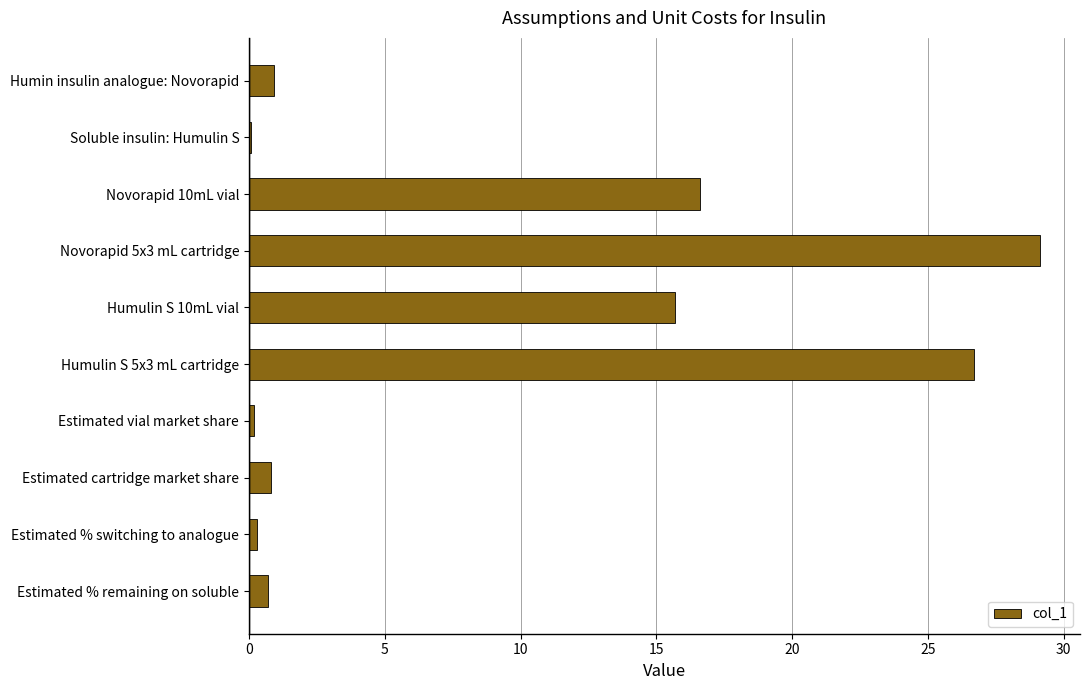

Which category has the highest value across all series?

Novorapid 5x3 mL cartridge